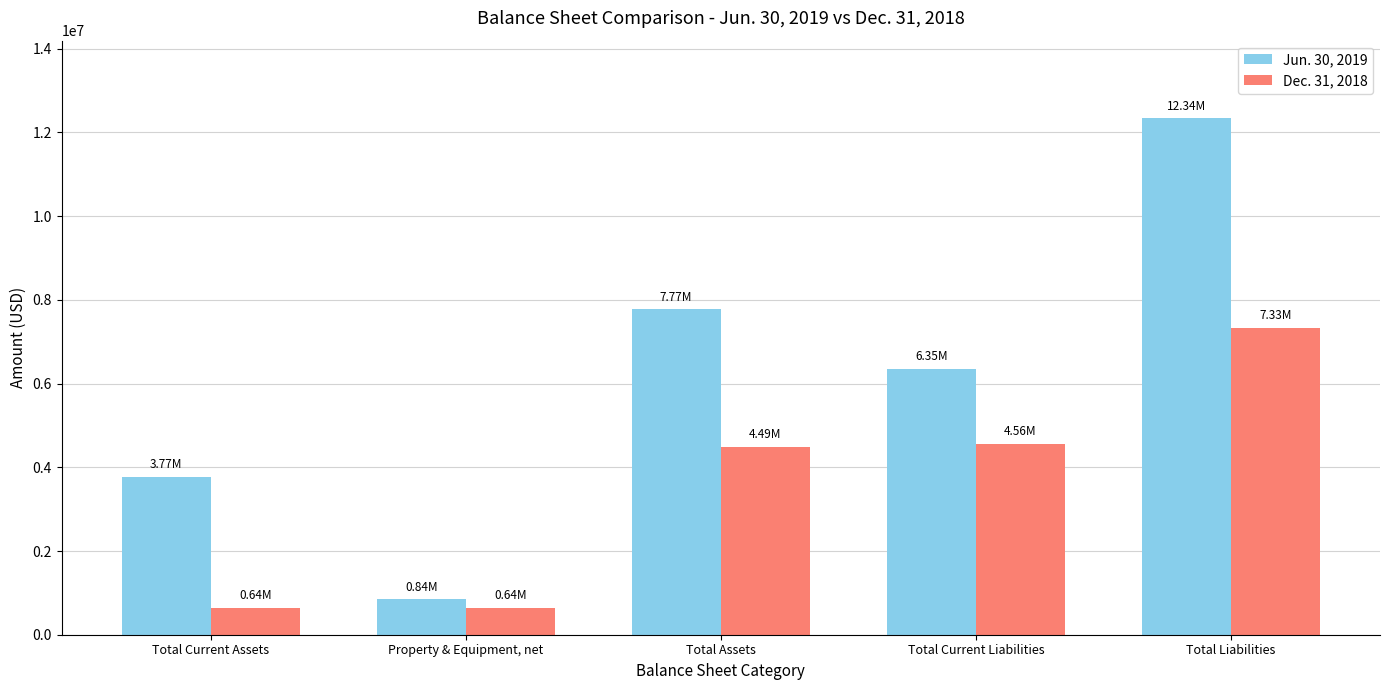

What is the difference between the maximum and minimum values in the Dec. 31, 2018 series?

6692938